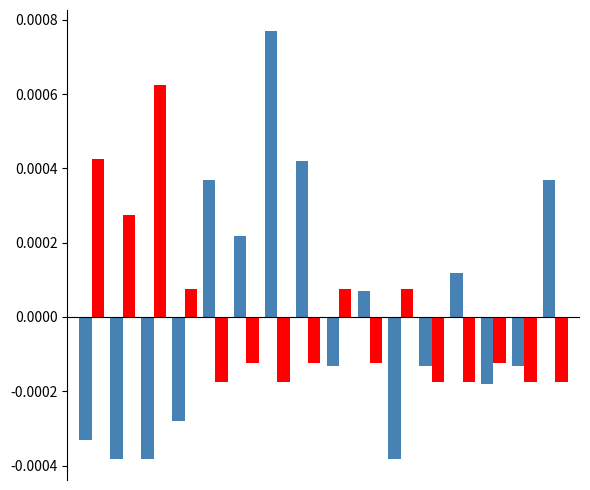

How many series are shown in this chart?

2